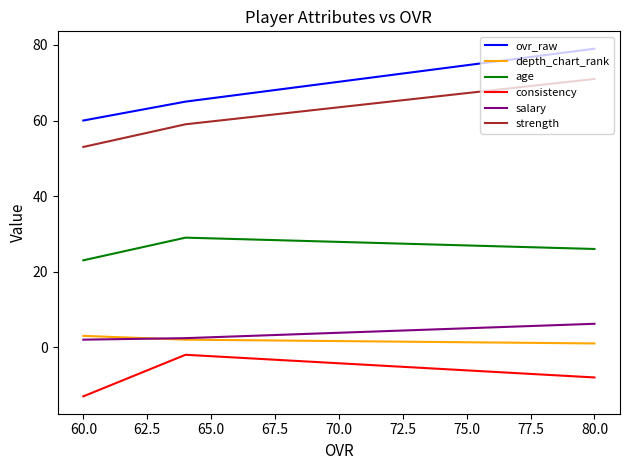

What is the greatest value displayed?

79.0